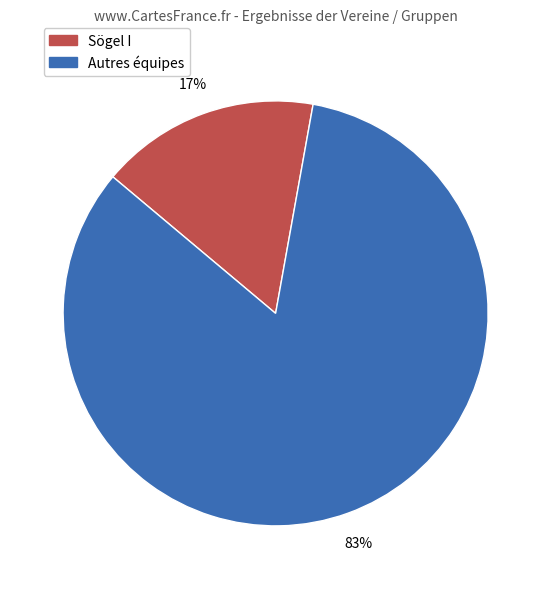

Does any single category account for the majority?

Yes